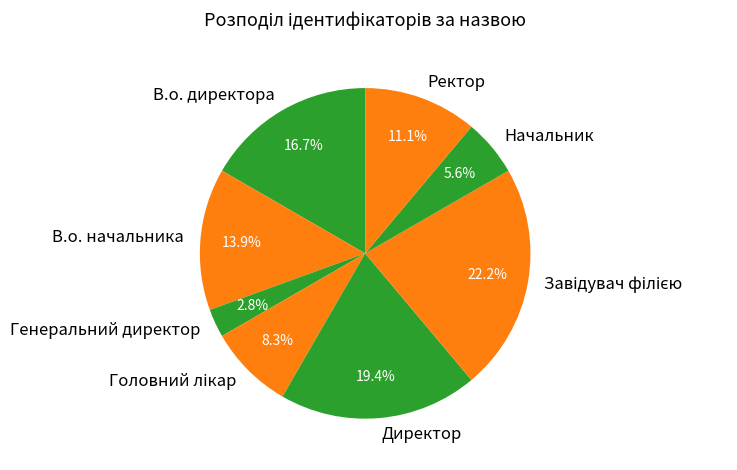

To the nearest percent, what is the difference between the largest and smallest slice percentages?

19%